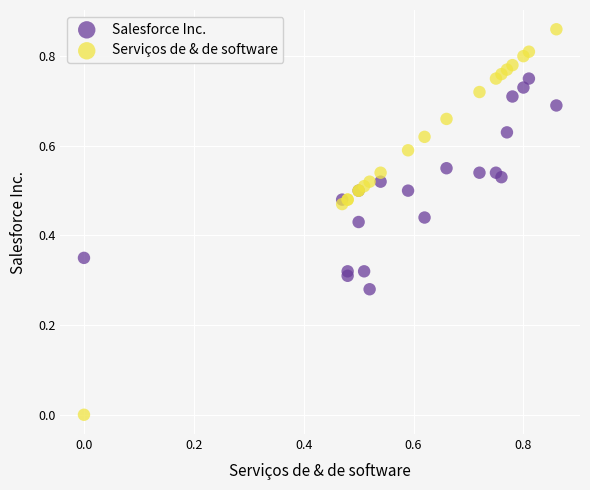

Which series has the largest Y range (max minus min)?

Serviços de & de software